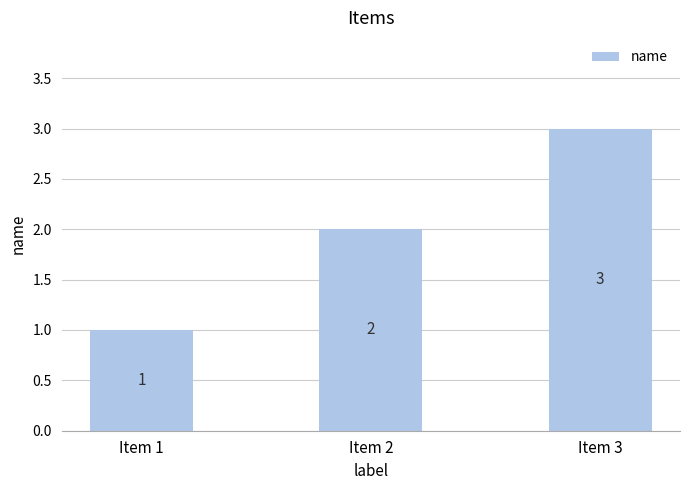

Which label corresponds to the smallest value in the chart?

Item 1